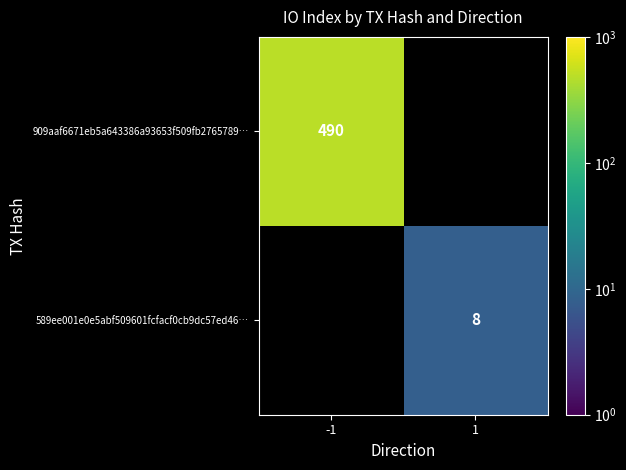

The value of 909aaf6671eb5a643386a93653f509fb2765789… at -1 is 100. True or false?

False